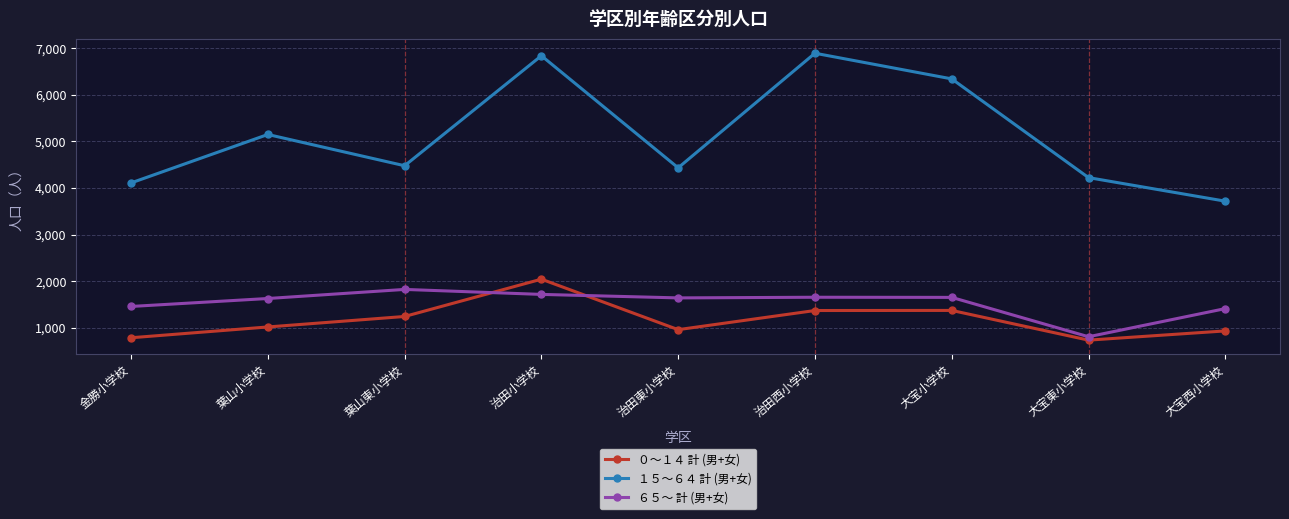

What are all the series names shown in the legend?

０～１４ 計 (男+女), １５～６４ 計 (男+女), ６５～ 計 (男+女)